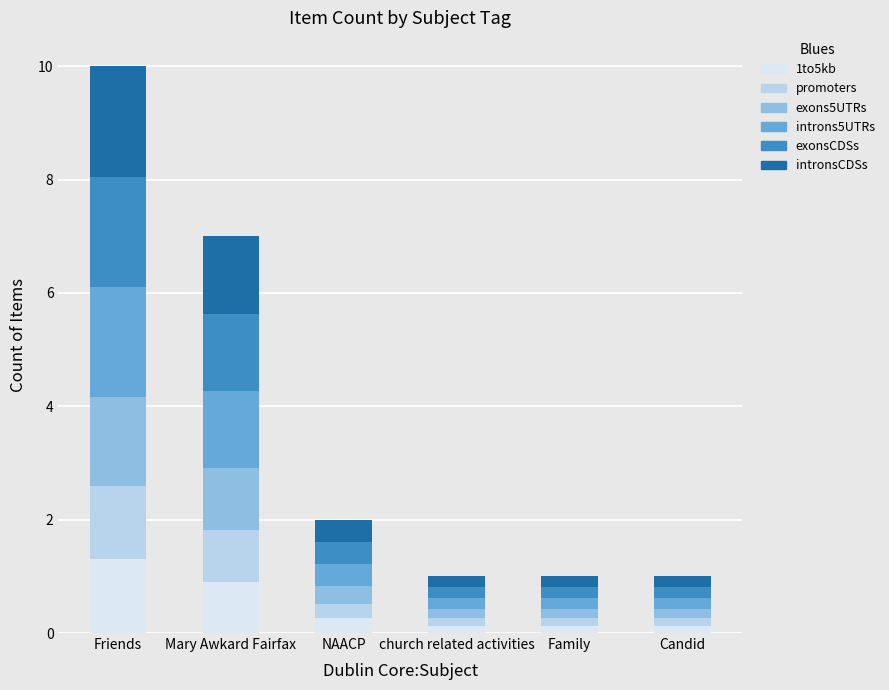

At which label does 1to5kb reach its peak?

Friends